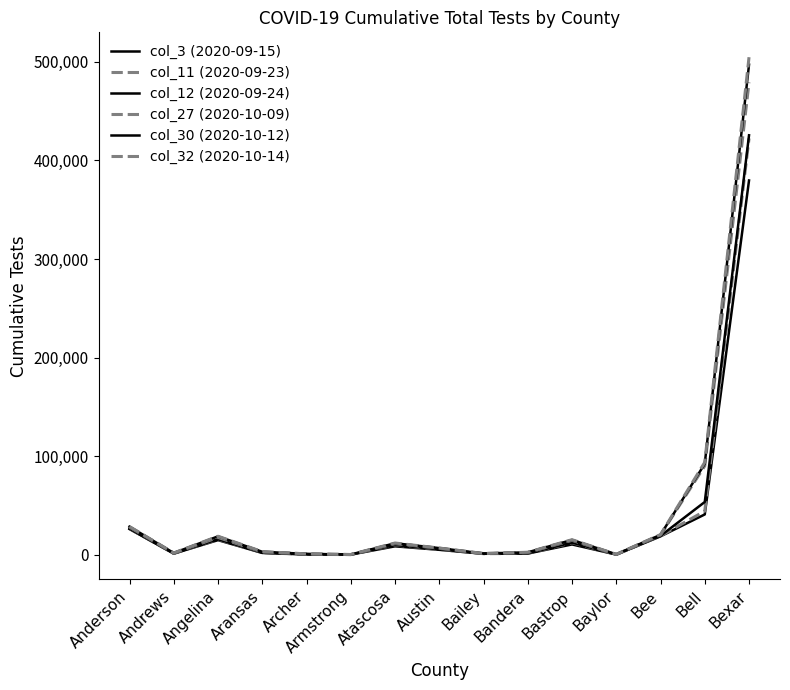

What is the highest value of the col_30 (2020-10-12) series?

497224